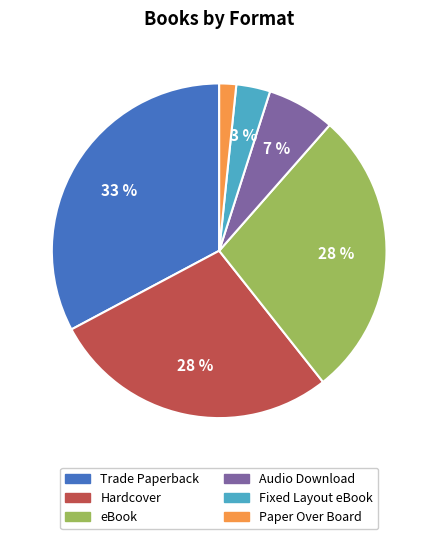

Is there a majority slice in this chart?

No